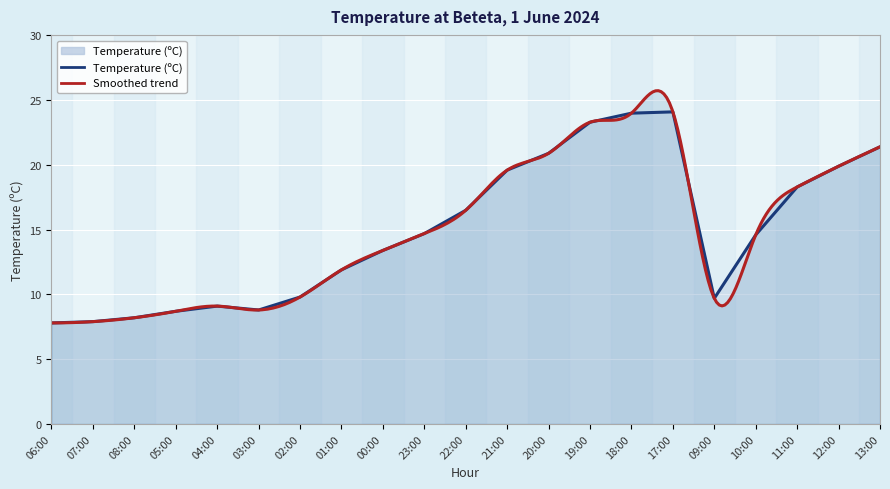

How many interior local peaks (higher than both neighbors) does the data have?

2